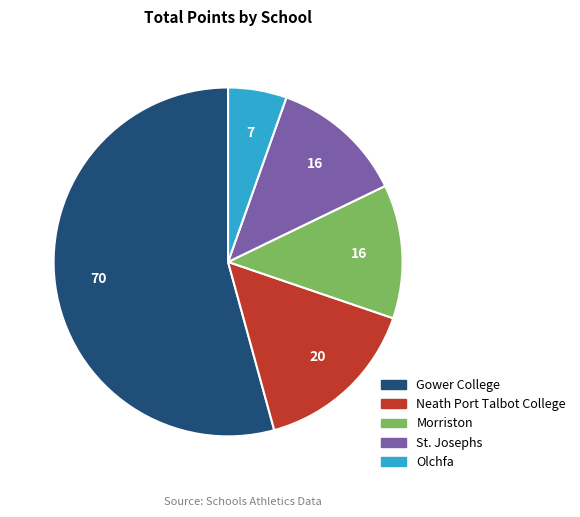

What is the ratio of the value at Gower College to the value at Morriston?

4.4